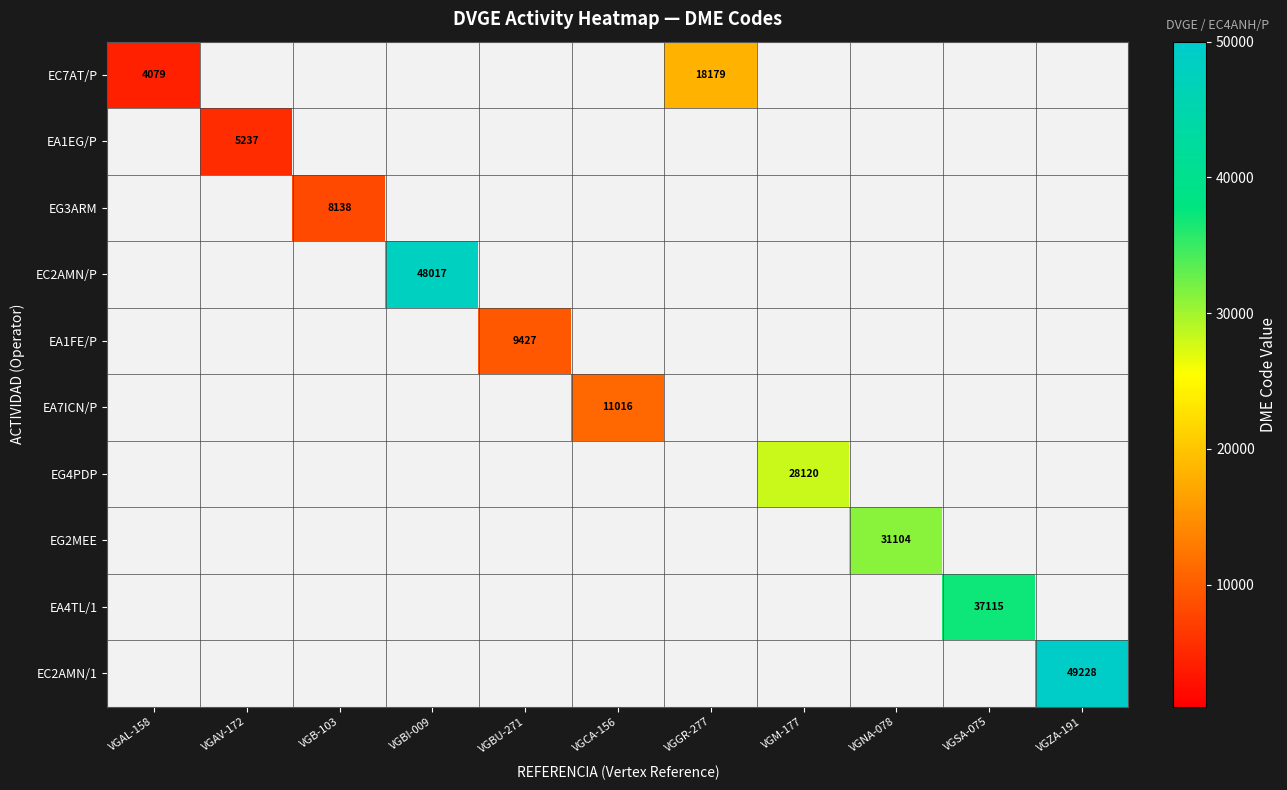

Which label corresponds to the largest value in the chart?

VGZA-191